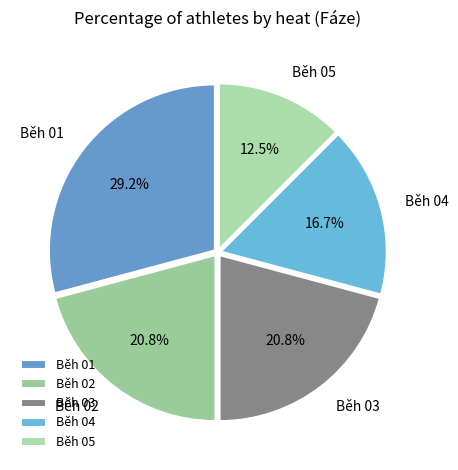

To the nearest percent, what is the combined percentage of Běh 03 and Běh 05?

33%